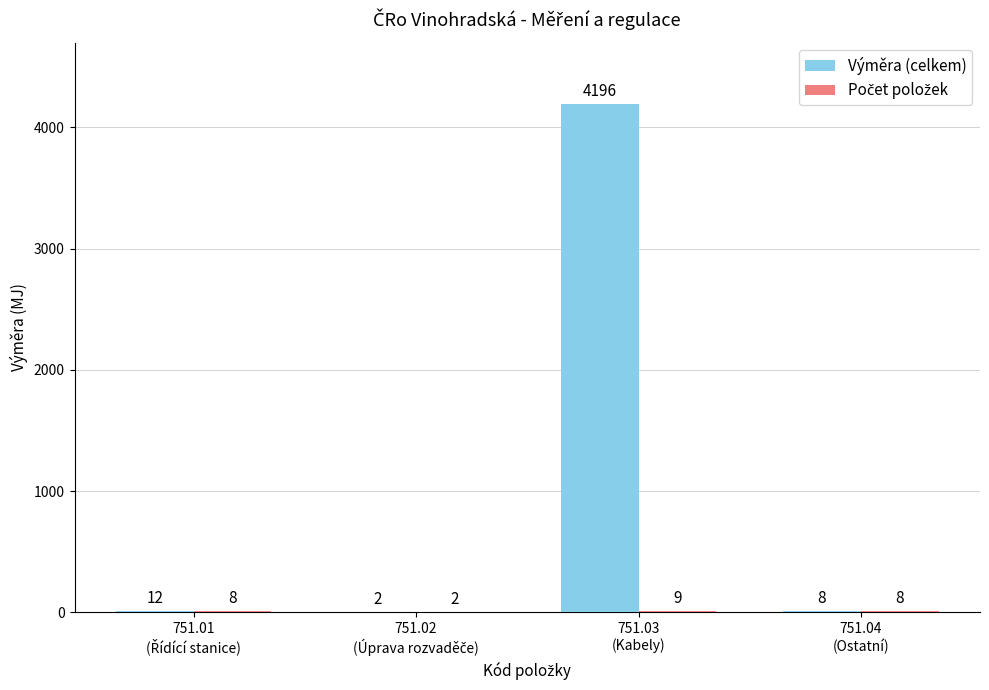

What is the maximum value shown in the chart?

4196